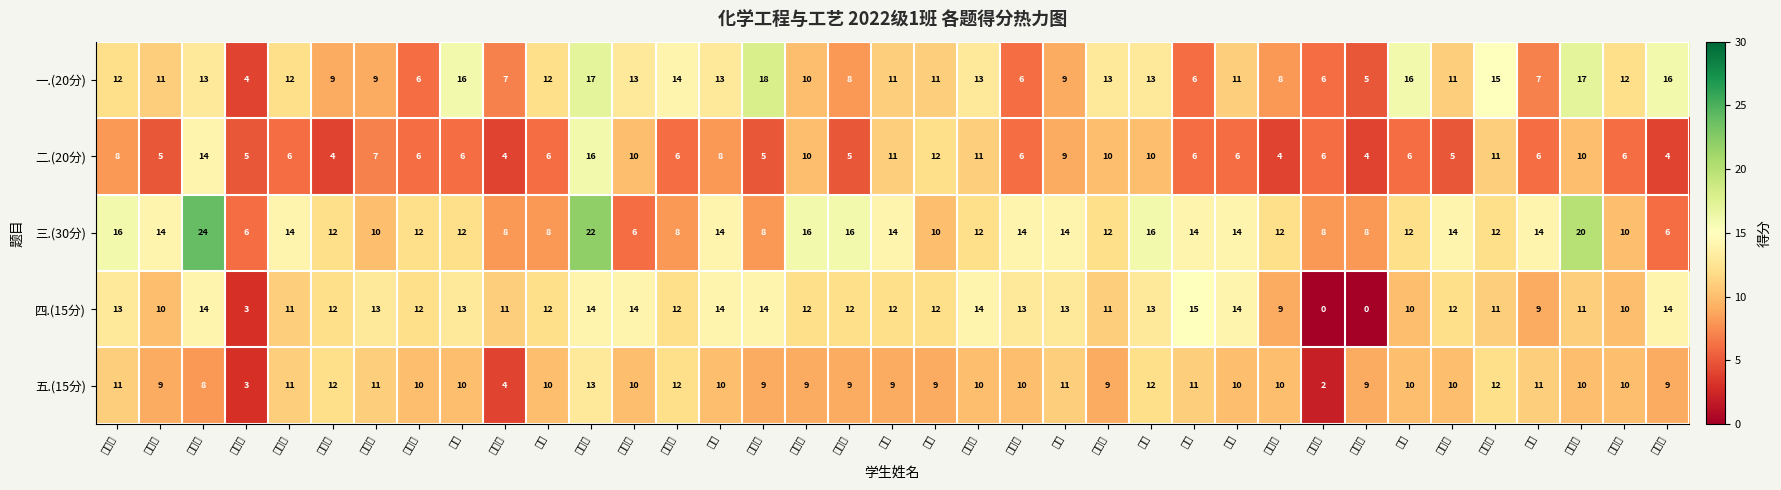

Which has a higher value, 邱嘉琪 or 孔浩骅?

邱嘉琪